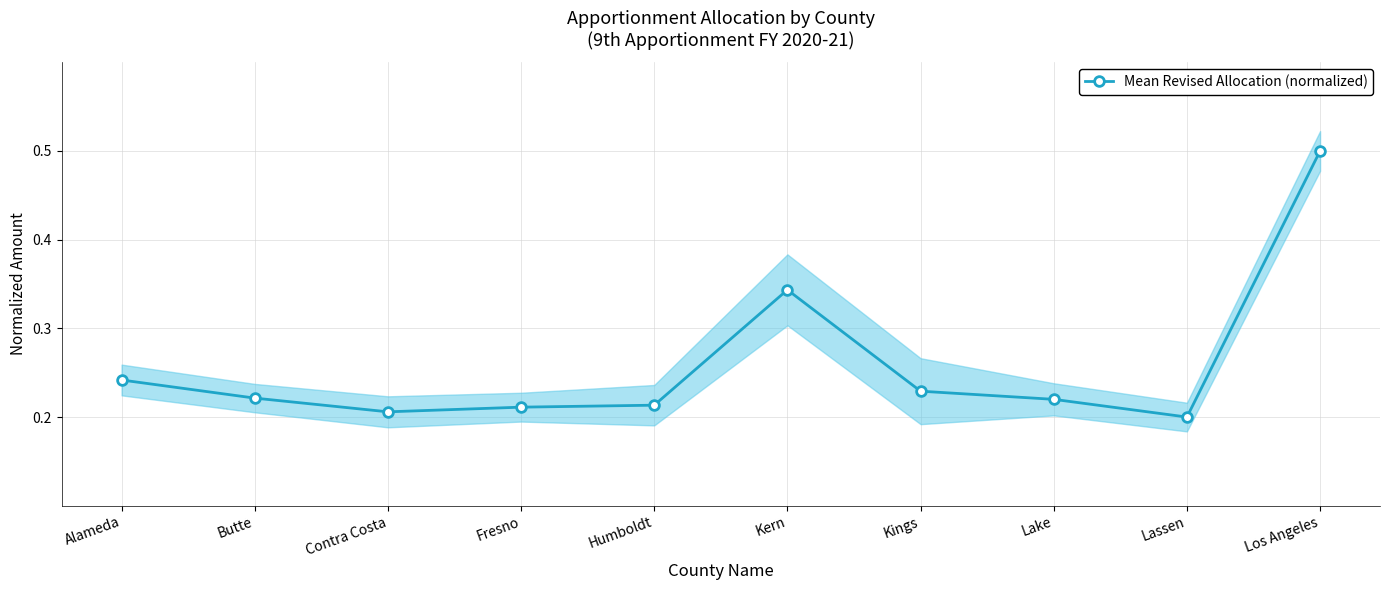

Rank the categories by value from highest to lowest.

Los Angeles, Kern, Alameda, Kings, Butte, Lake, Humboldt, Fresno, Contra Costa, Lassen